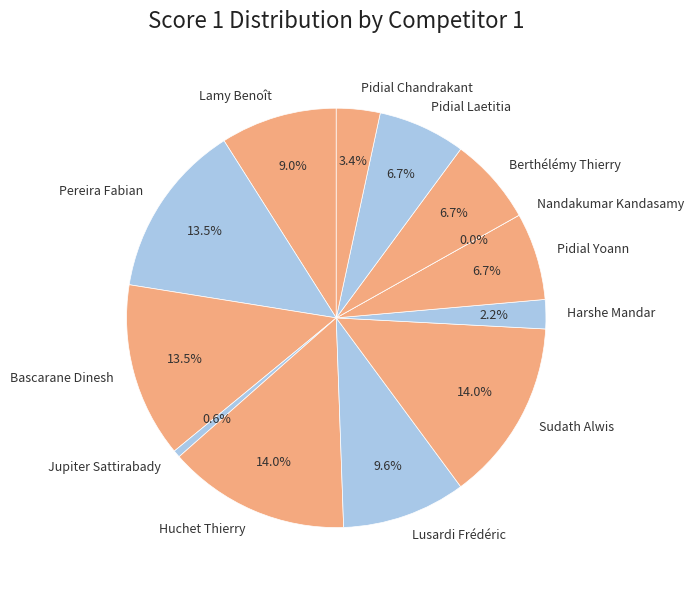

What portion of the pie excludes Harshe Mandar?

97.8%